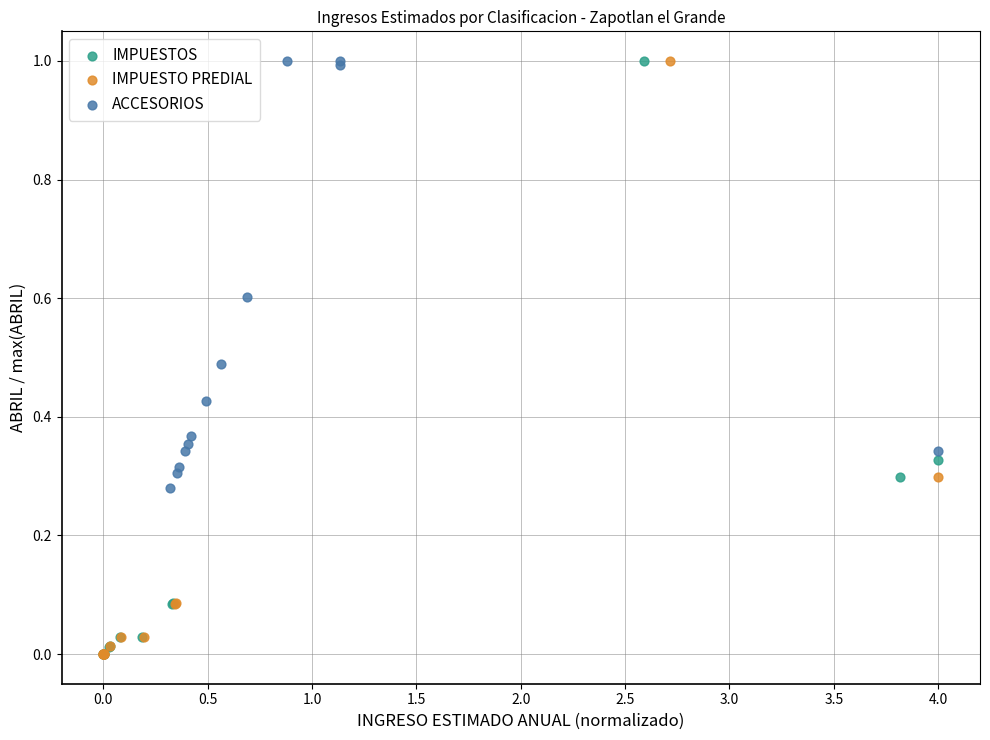

What are all the series names shown in the legend?

IMPUESTOS, IMPUESTO PREDIAL, ACCESORIOS